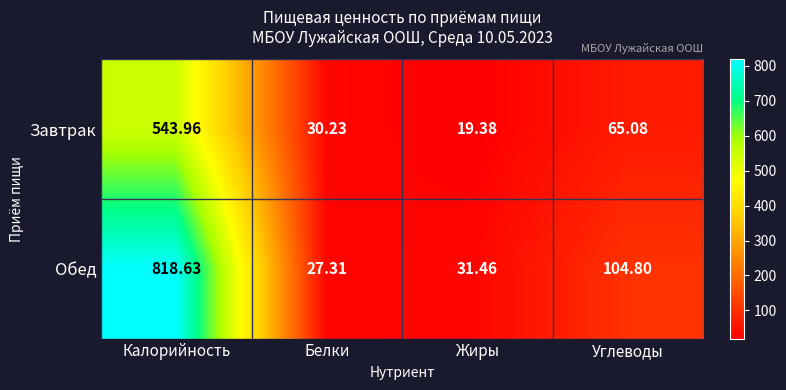

At which label is Обед closest to 422?

Углеводы